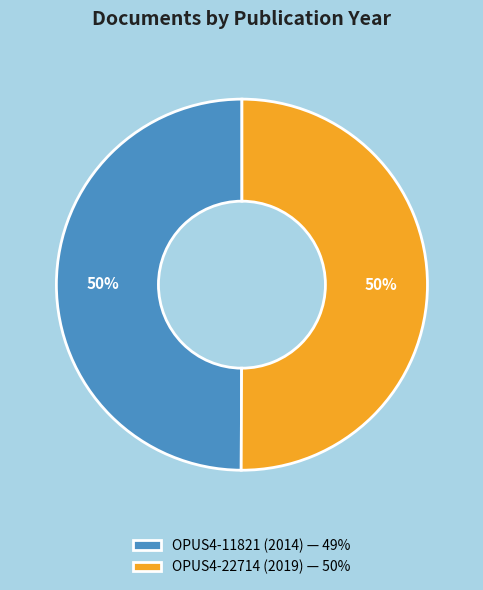

Is the sum of OPUS4-22714 (2019) — 50% and OPUS4-11821 (2014) — 49% greater than half?

Yes